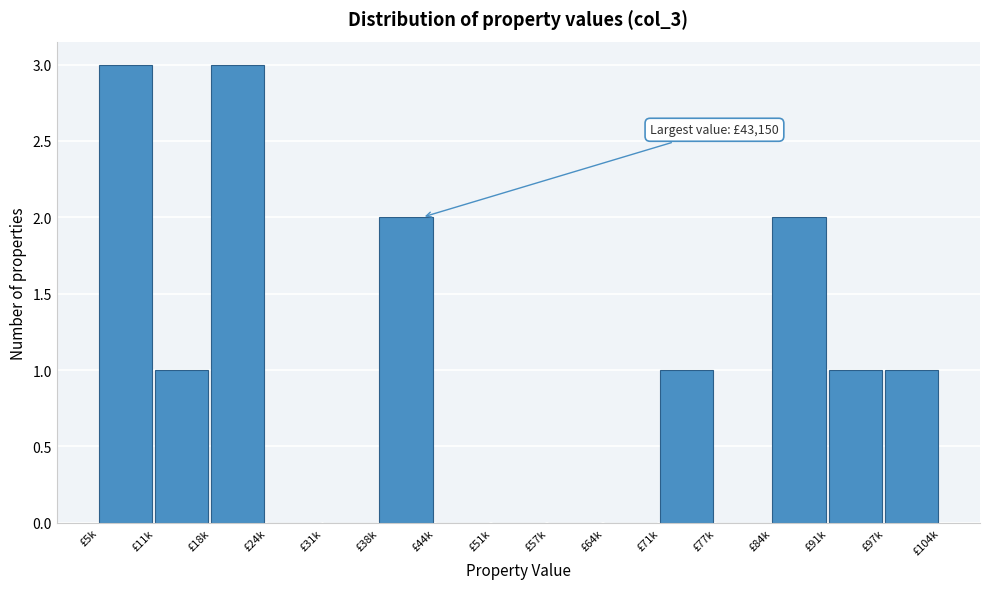

Reading right to left, what are all the values shown in this chart?

£97k=1	£91k=1	£84k=2	£77k=0	£71k=1	£64k=0	£57k=0	£51k=0	£44k=0	£38k=2	£31k=0	£24k=0	£18k=3	£11k=1	£5k=3